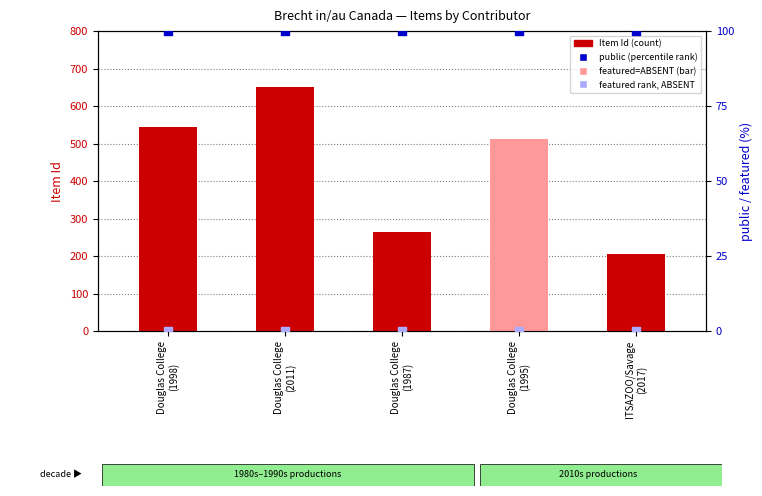

Which series contains the highest Y value?

Item Id (count)